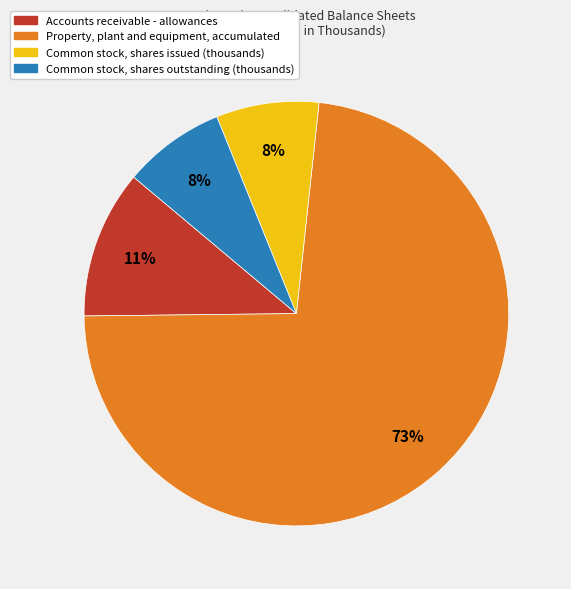

To the nearest percent, what is the average slice percentage?

25%